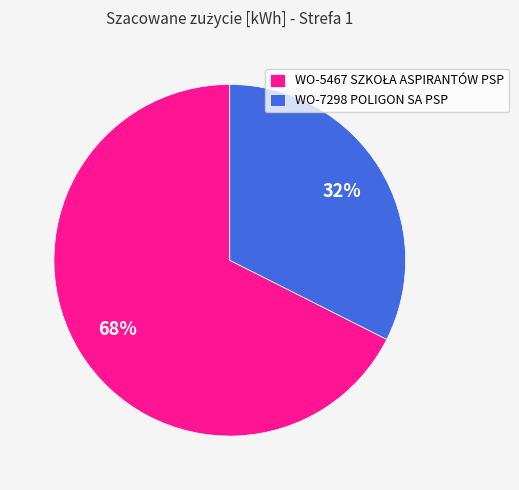

True or false: WO-7298 POLIGON SA PSP accounts for 32% of the total.

True